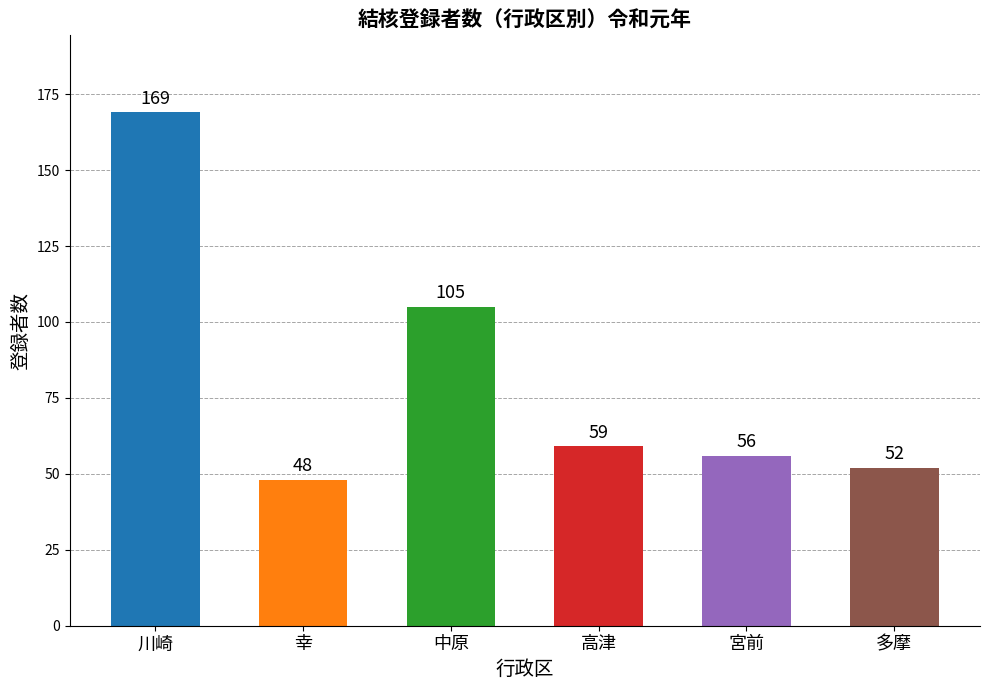

Between 高津 and 多摩, which is larger?

高津